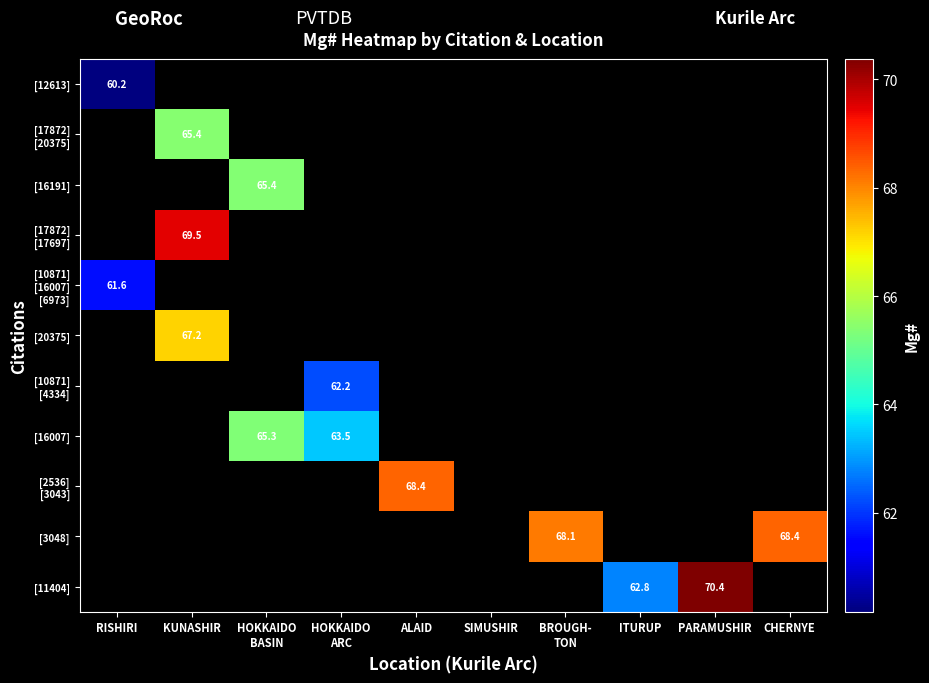

Rank the categories by [20375] value from highest to lowest.

RISHIRI, KUNASHIR, HOKKAIDO BASIN, HOKKAIDO ARC, ALAID, SIMUSHIR, BROUGH- TON, ITURUP, PARAMUSHIR, CHERNYE